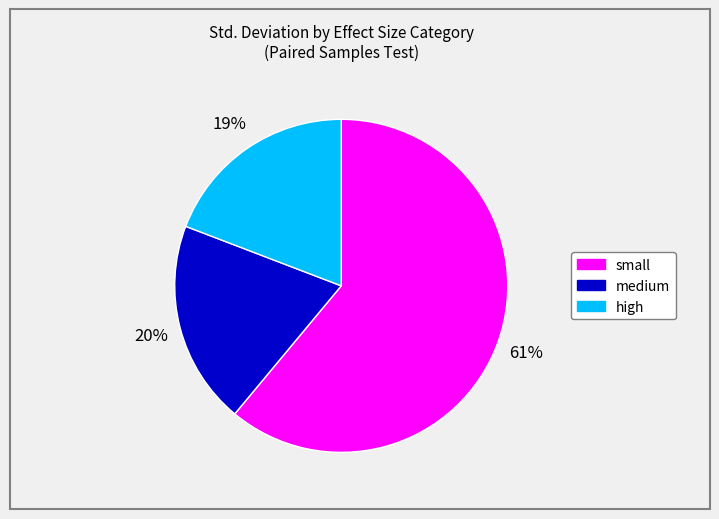

Does any single category account for the majority?

Yes